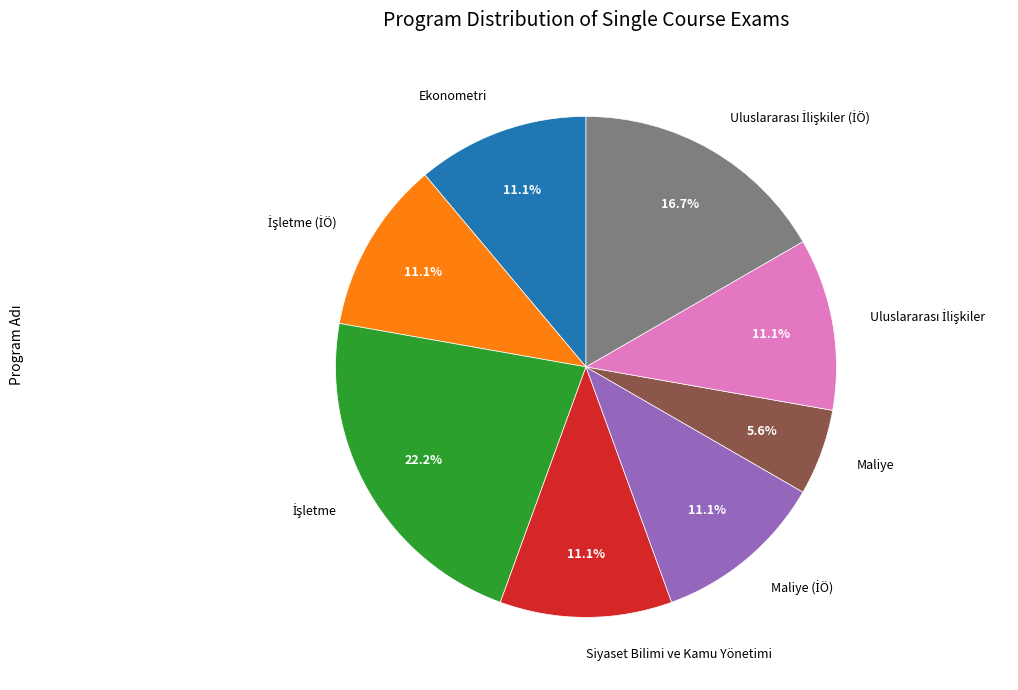

What portion of the pie excludes Siyaset Bilimi ve Kamu Yönetimi?

88.9%